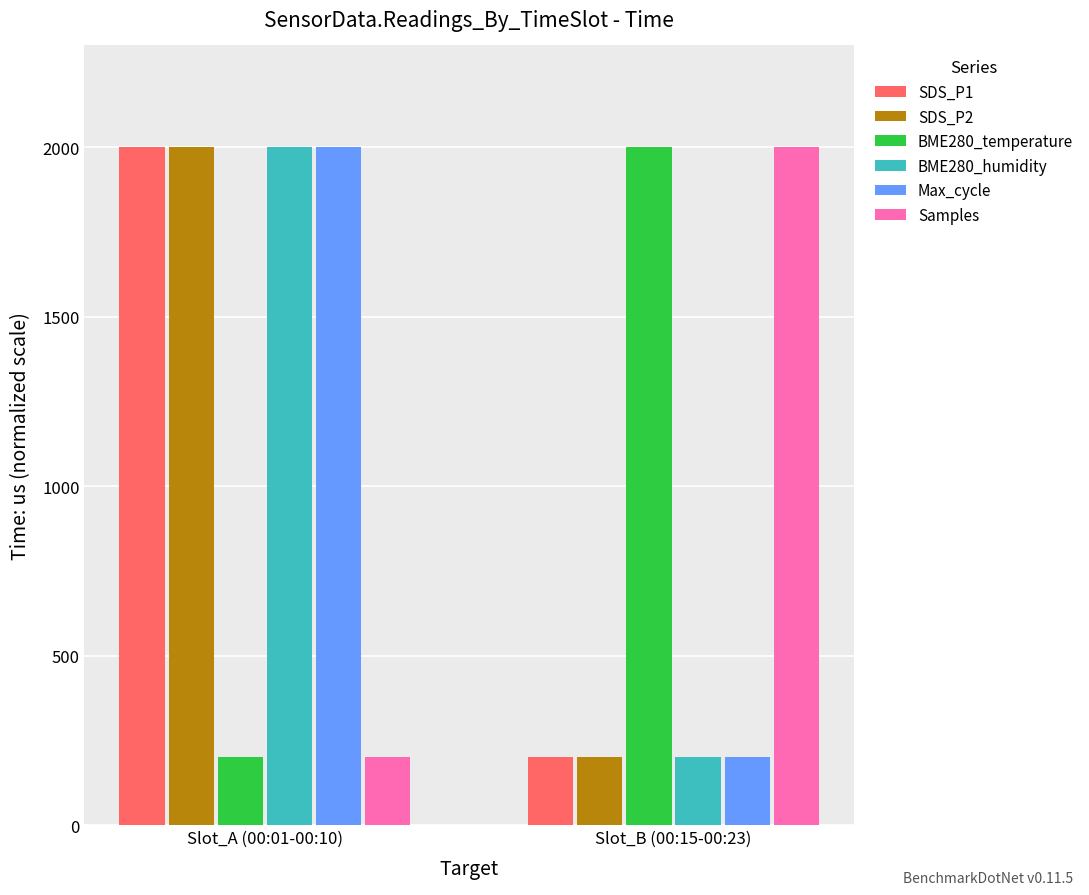

What is the difference between the SDS_P1 values at Slot_B (00:15-00:23) and Slot_A (00:01-00:10)?

1800